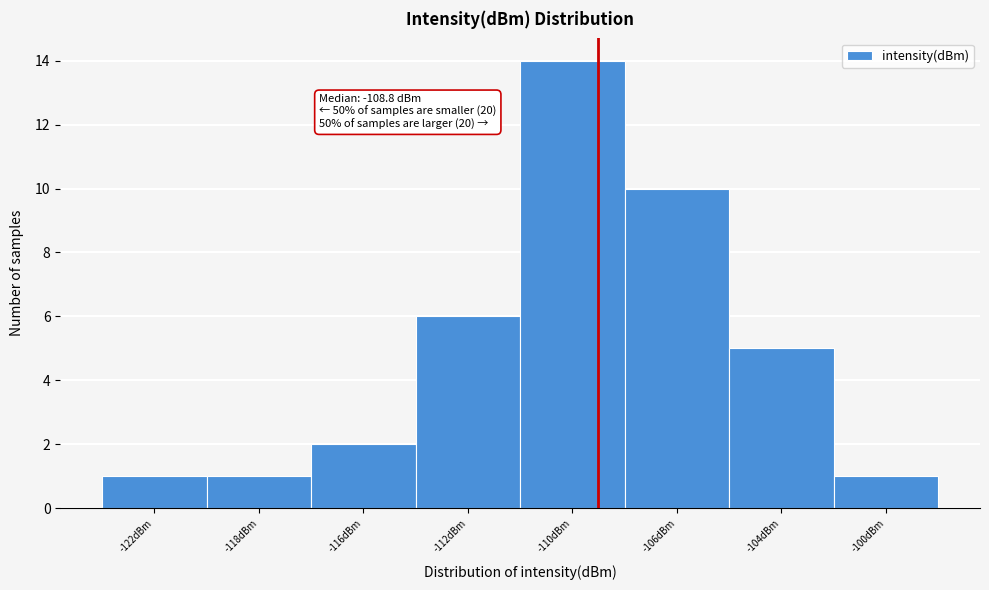

Reading left to right, transcribe all the data shown in this chart.

-122dBm=1	-118dBm=1	-116dBm=2	-112dBm=6	-110dBm=14	-106dBm=10	-104dBm=5	-100dBm=1